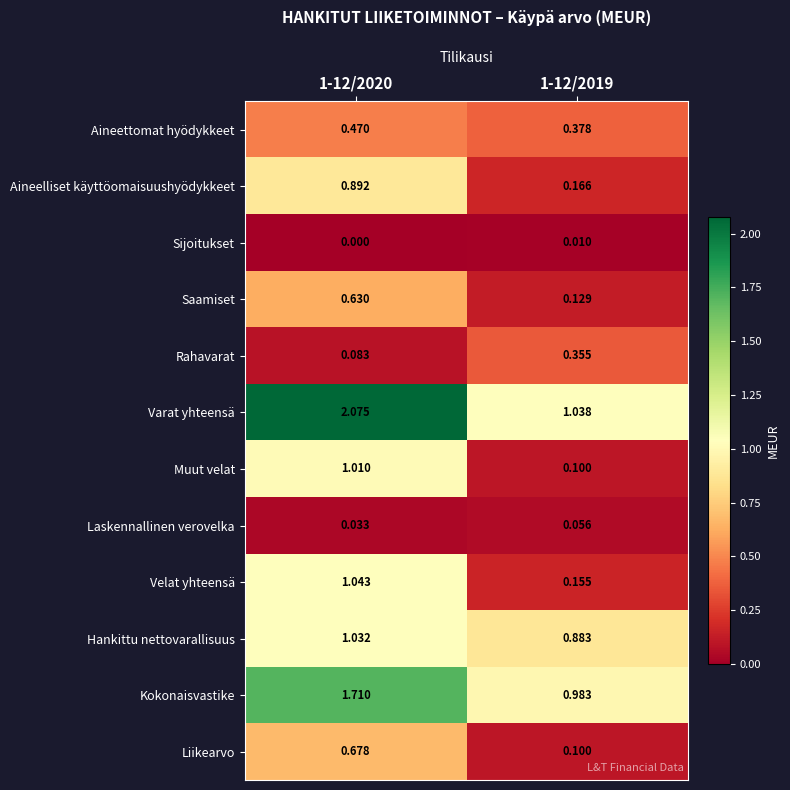

Which series has the widest spread of values?

Varat yhteensä